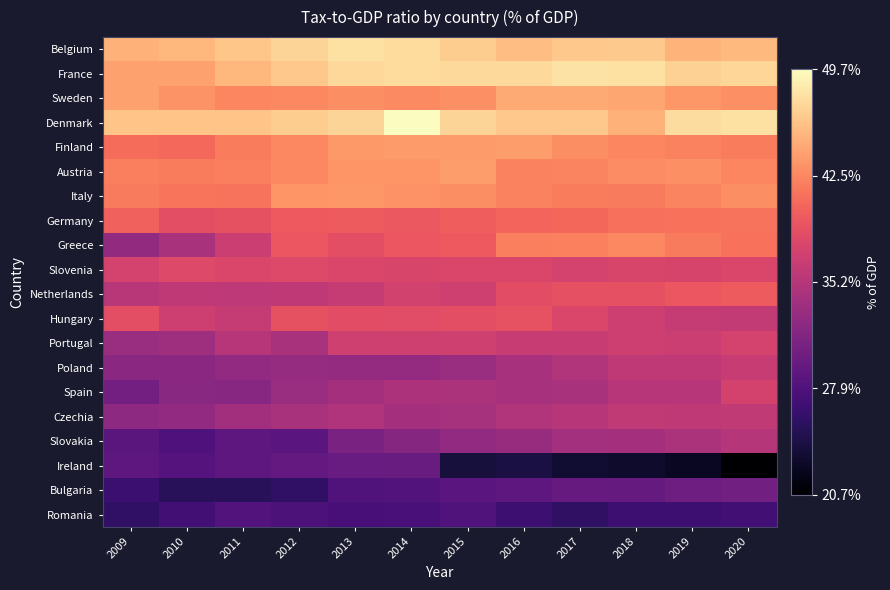

Which category has the lowest value across all series?

2020